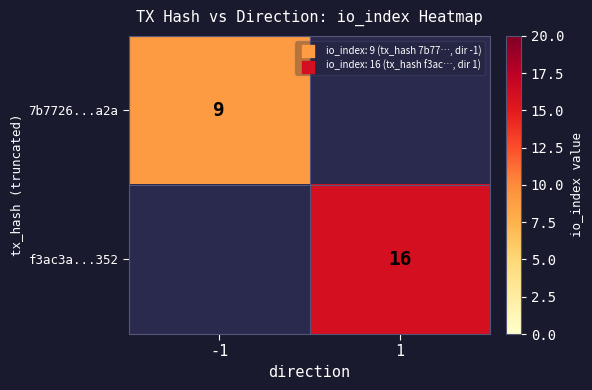

The 7b7726...a2a series shows 9 at -1. True or false?

True